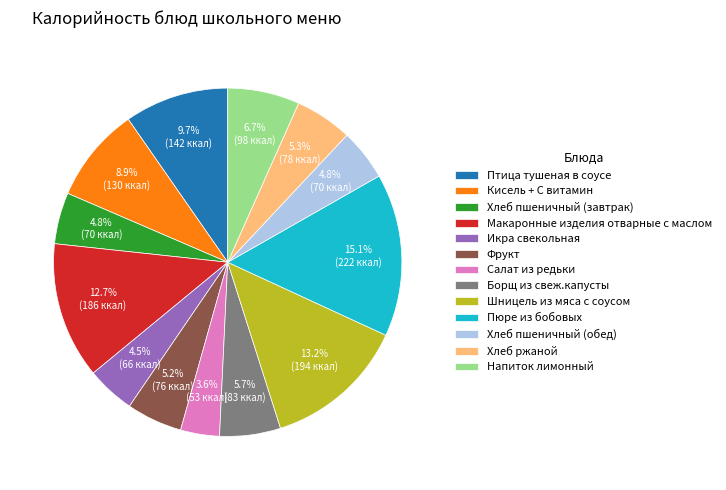

To the nearest percent, what is the combined percentage of Салат из редьки and Борщ из свеж.капусты?

9%